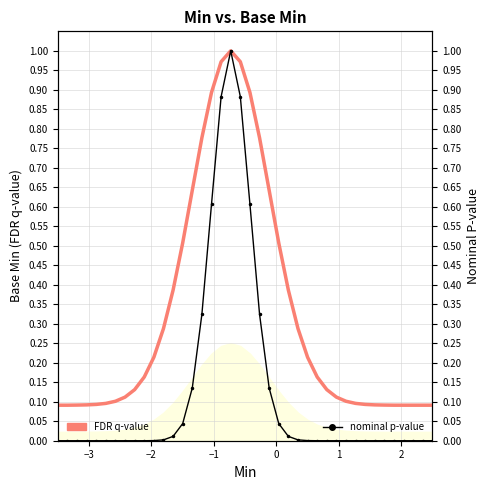

What are all the series names shown in the legend?

FDR q-value, nominal p-value